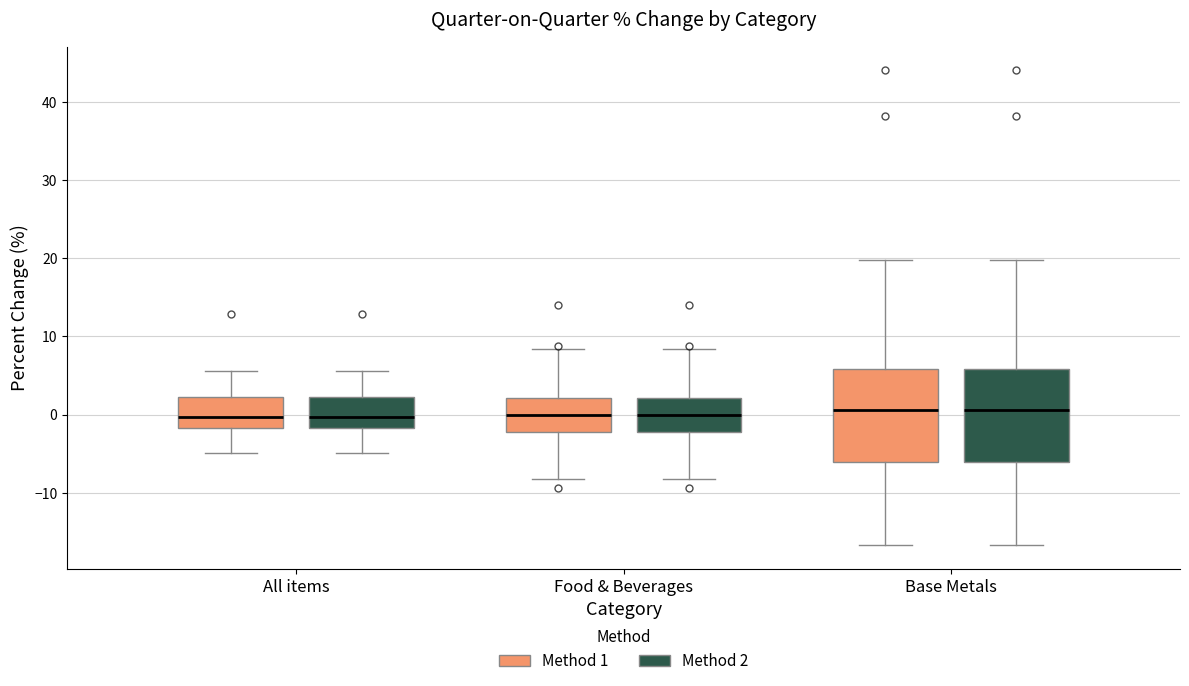

Reading left to right, transcribe this box plot: for each box, give where its median line is, the range the box spans, and where its two whiskers end, as read against the y-axis. The values are not printed on the chart, so give them approximately, as read against the axis.

All items (Method 1): median 0, box -2 to 2, whiskers -5 to 6
All items (Method 2): median 0, box -2 to 2, whiskers -5 to 6
Food & Beverages (Method 1): median 0, box -2 to 2, whiskers -8 to 8
Food & Beverages (Method 2): median 0, box -2 to 2, whiskers -8 to 8
Base Metals (Method 1): median 1, box -6 to 6, whiskers -17 to 20
Base Metals (Method 2): median 1, box -6 to 6, whiskers -17 to 20